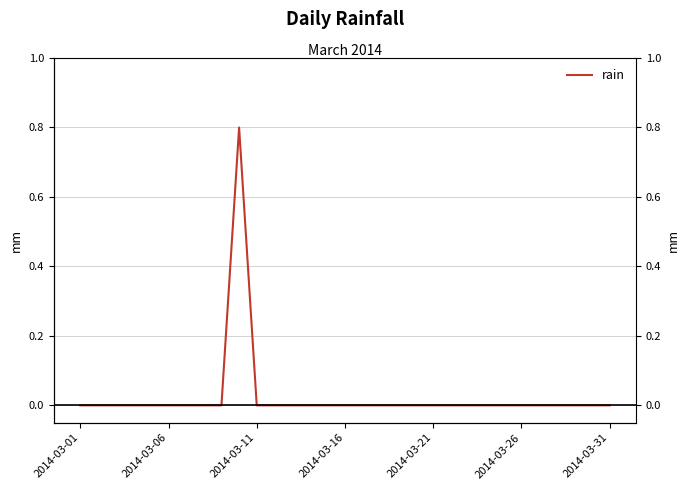

True or false: the data has more than 2 interior local peaks.

False